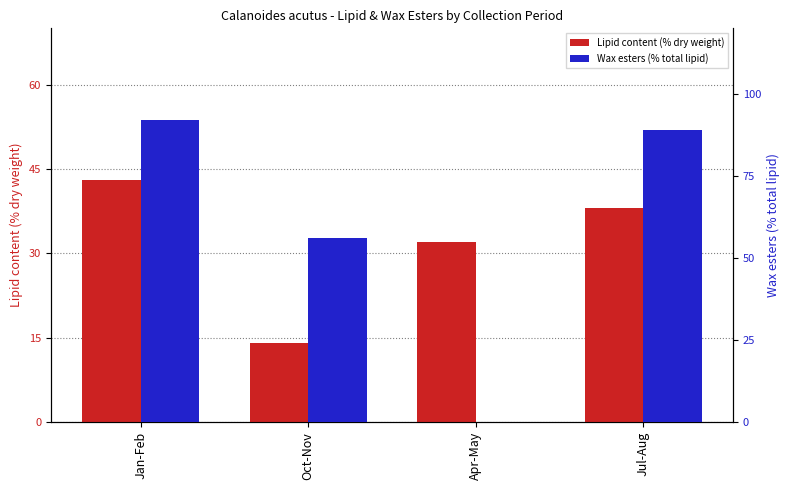

List the labels in order of Wax esters (% total lipid) value, largest first.

Jan-Feb, Jul-Aug, Oct-Nov, Apr-May